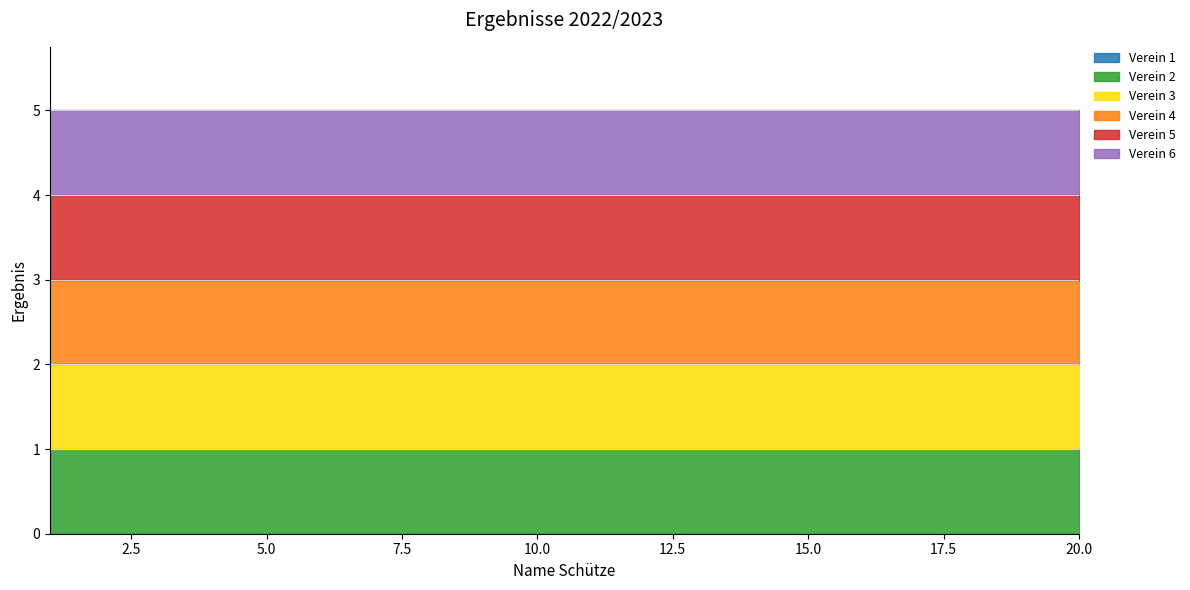

At which category is the sum across all series the highest?

1